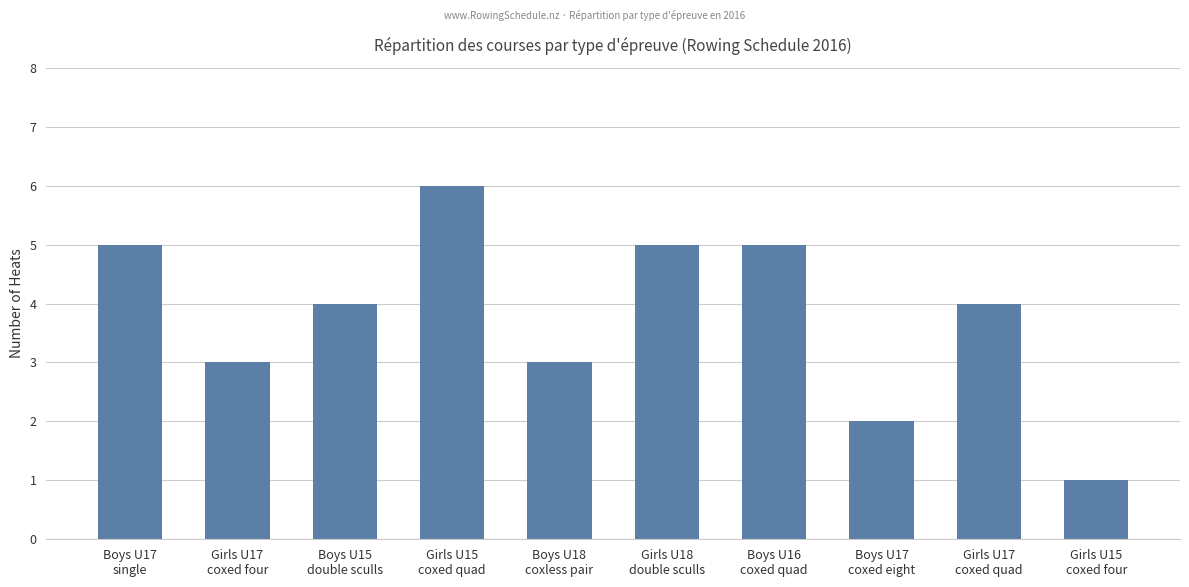

What is the average value?

4